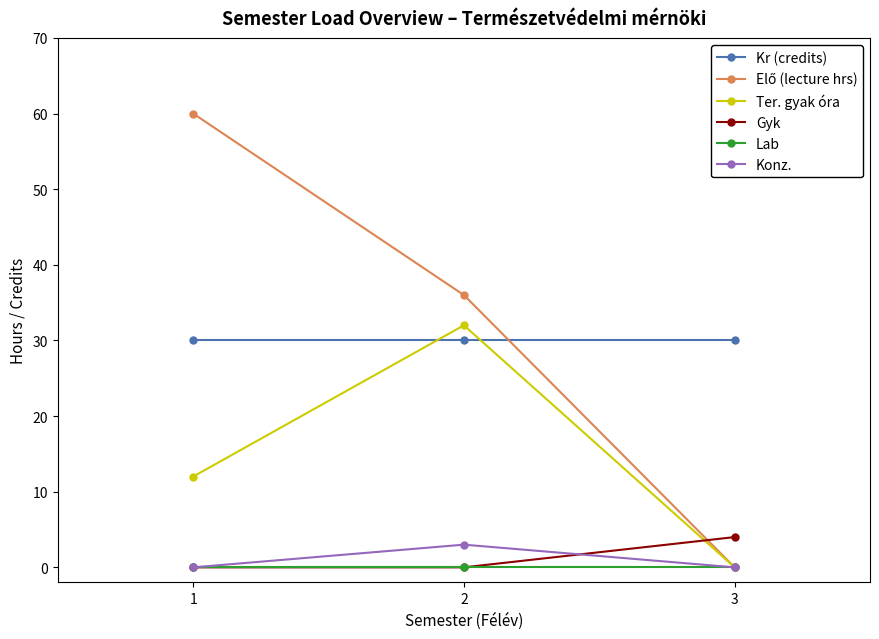

Is it true that Ter. gyak óra equals 12 at 1?

True